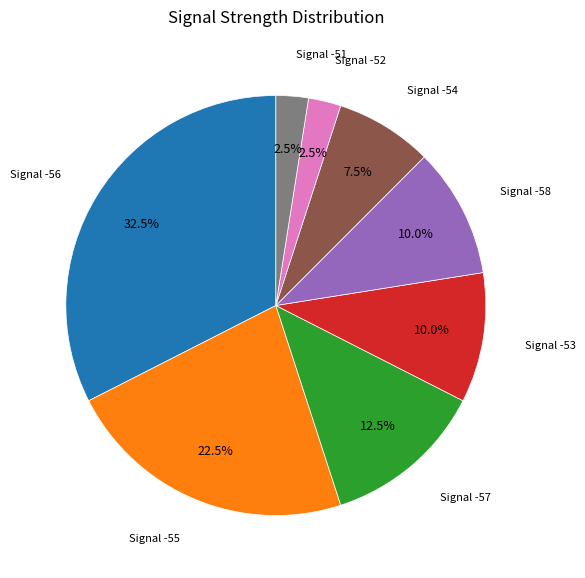

Is there a majority slice in this chart?

No